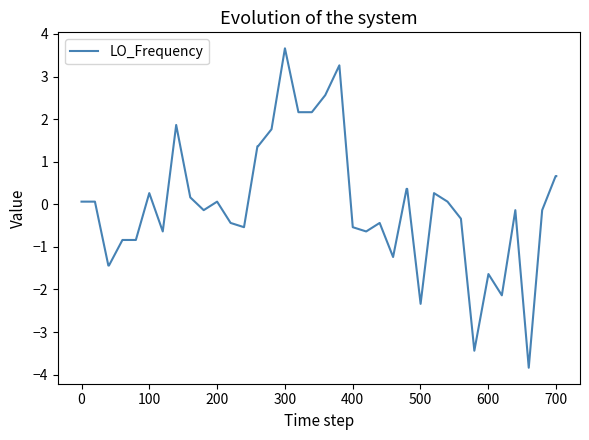

True or false: there are more than 2 points higher than both neighbors.

True